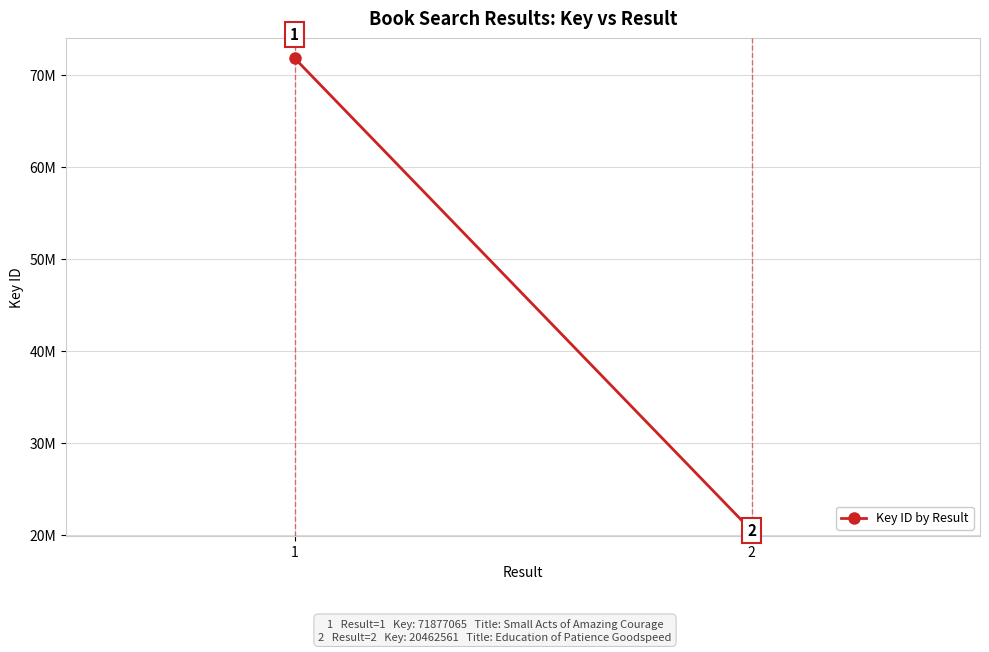

Is this an area chart (filled region under the line)?

No